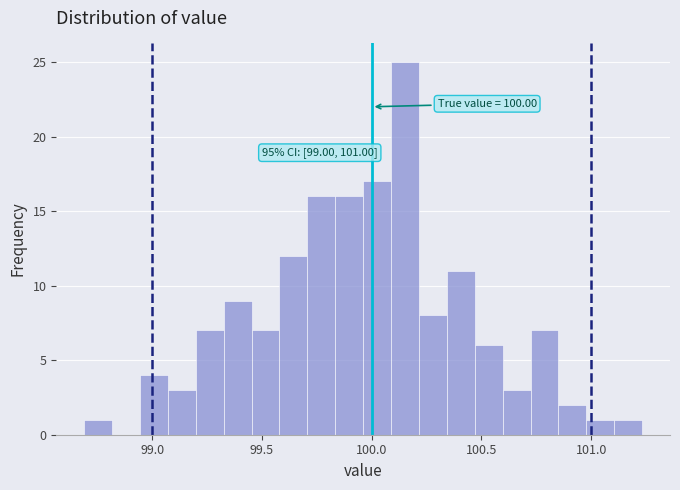

Around what value on the x-axis is the tallest bar? Give the approximate position of its centre, as read against the axis.

100.15